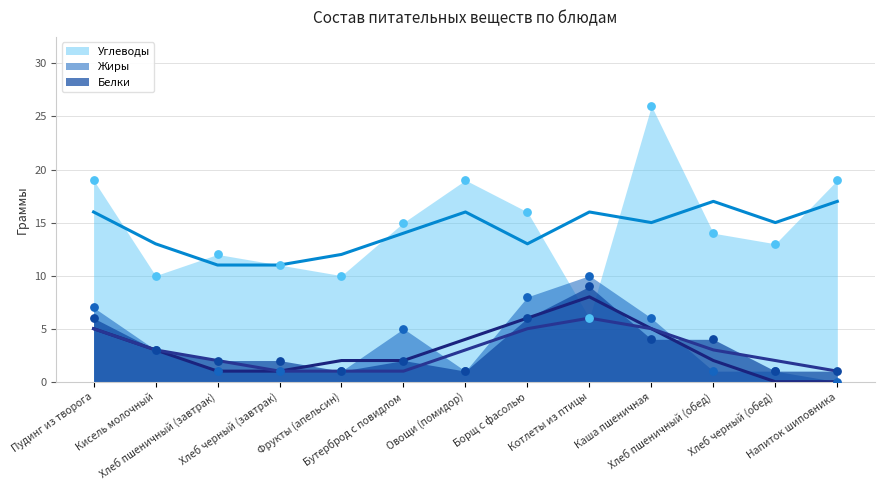

At which category is the sum across all series the highest?

Каша пшеничная